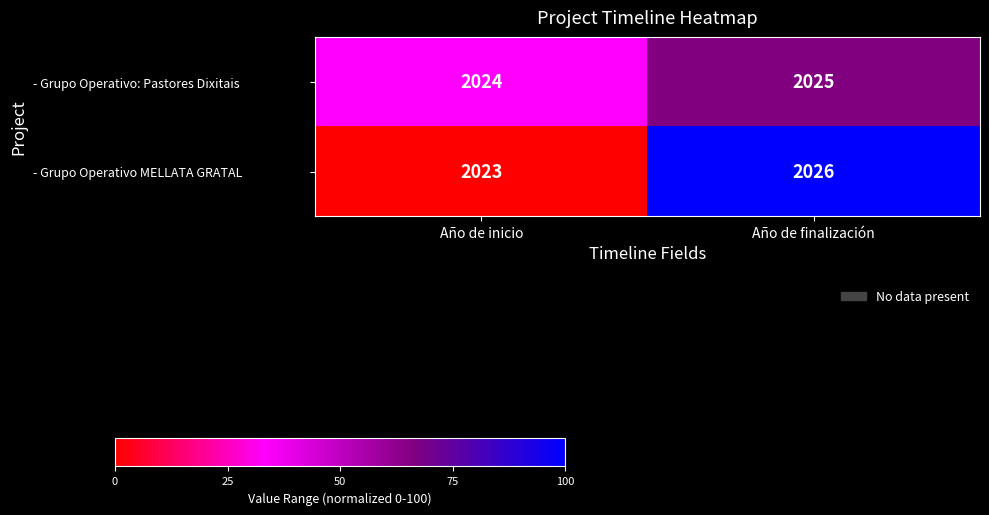

List the series in order of their peak value, lowest first.

- Grupo Operativo: Pastores Dixitais, - Grupo Operativo MELLATA GRATAL